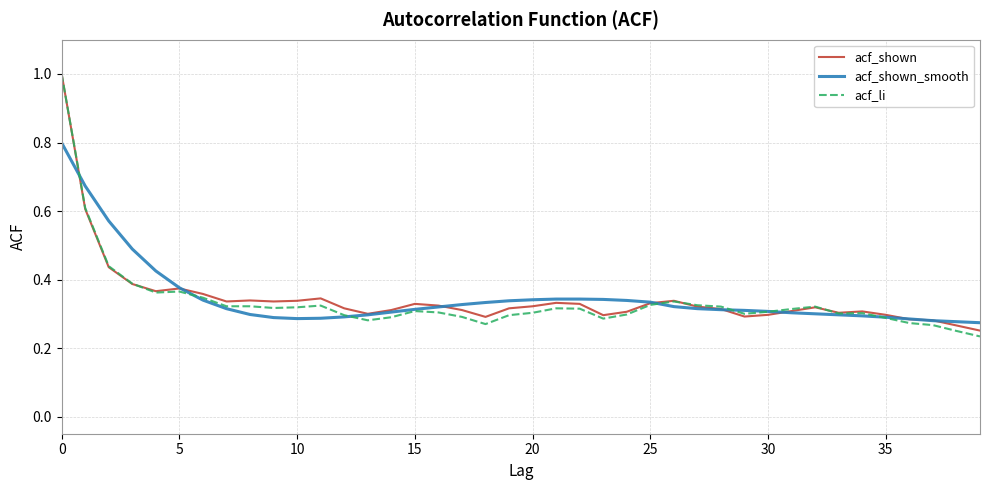

What is the highest value of the acf_shown series?

1.0